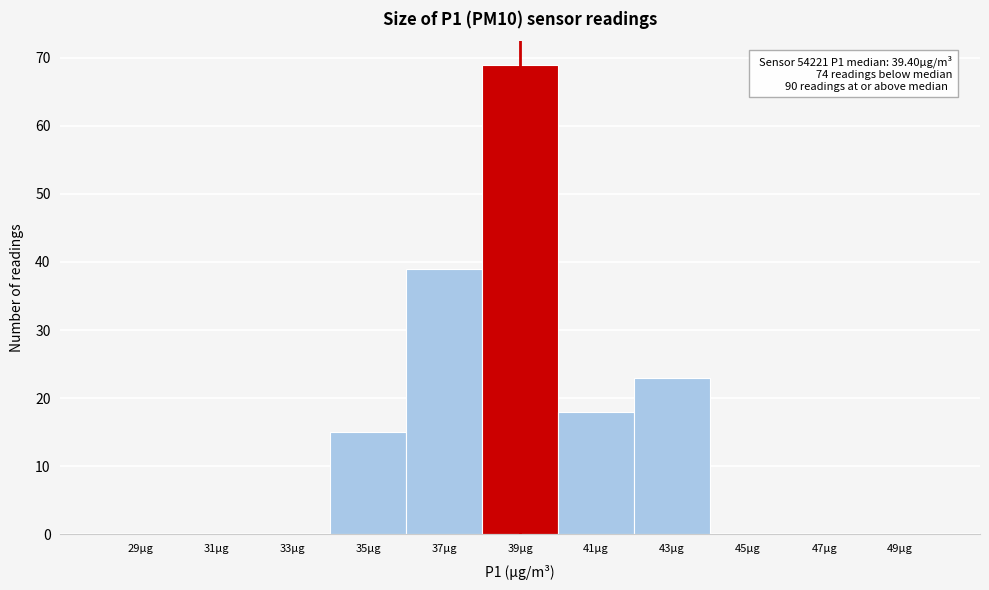

Reading left to right, extract all data points from this chart.

29µg=0	31µg=0	33µg=0	35µg=15	37µg=39	39µg=69	41µg=18	43µg=23	45µg=0	47µg=0	49µg=0